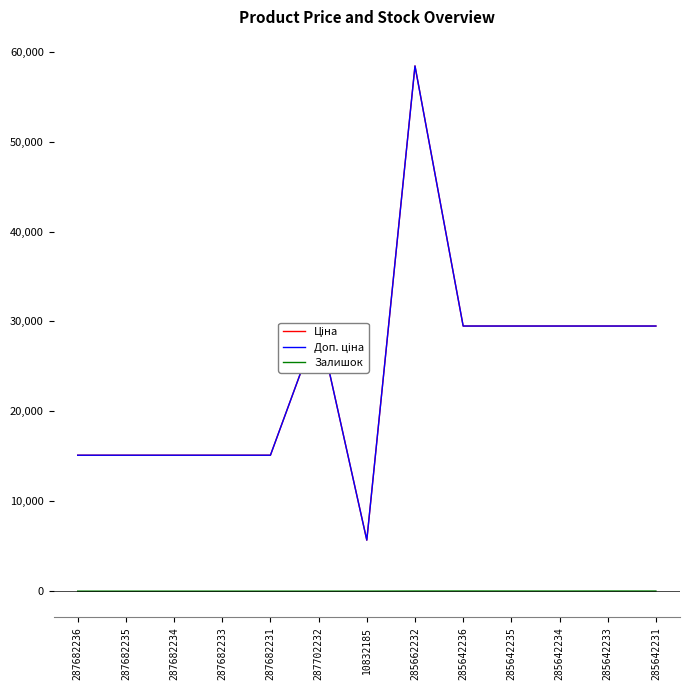

What is the lowest value of the Ціна series?

5673.8